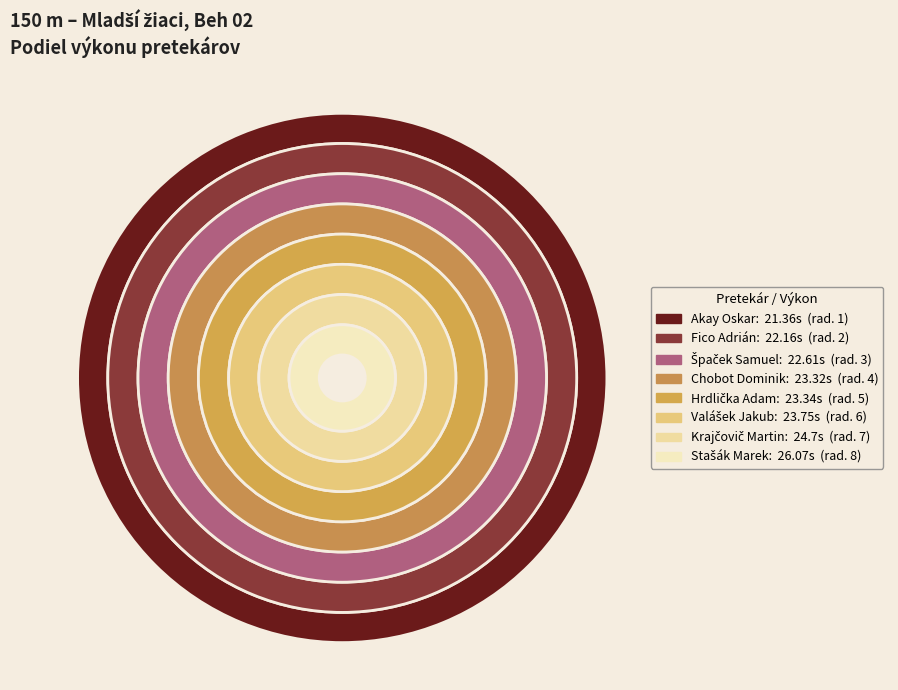

What is the change in value from Špaček Samuel to Valášek Jakub?

+1.1